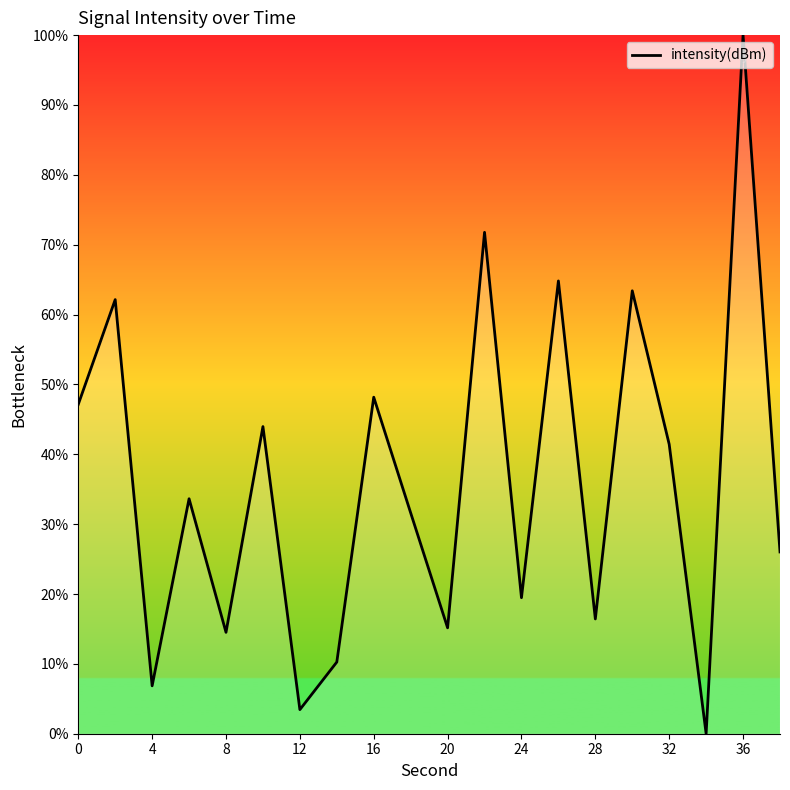

What is the difference between the maximum and minimum values?

100.0